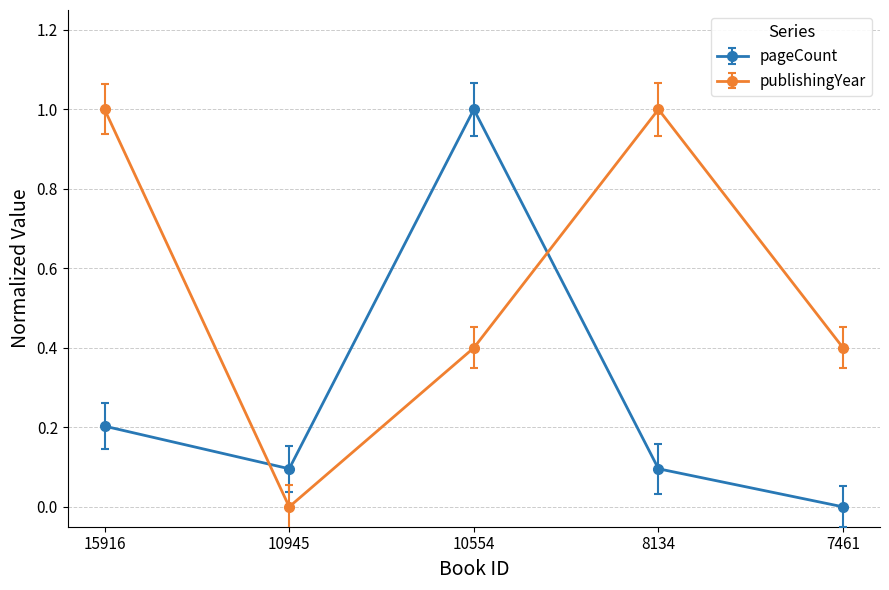

Between 8134 and 15916, which is larger?

15916